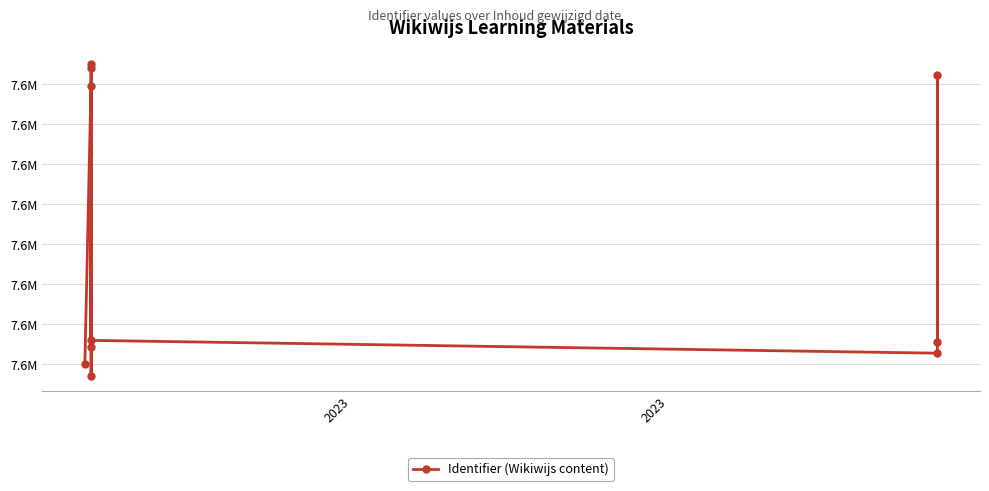

What is the difference between the second highest and second lowest values?

185